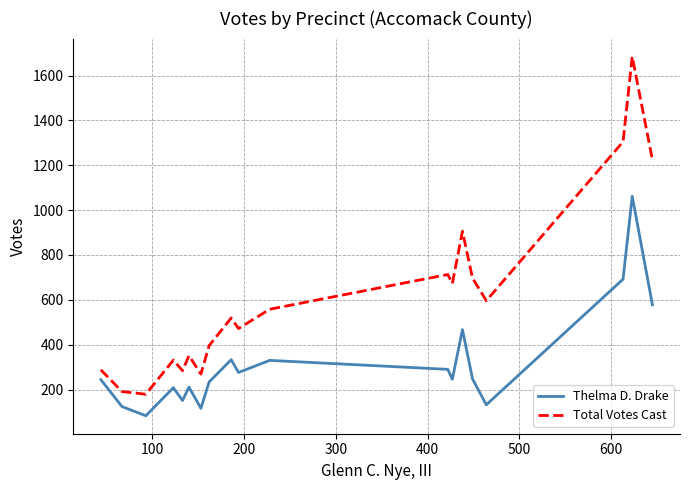

What is the difference between the second highest and minimum values in the Total Votes Cast series?

1126